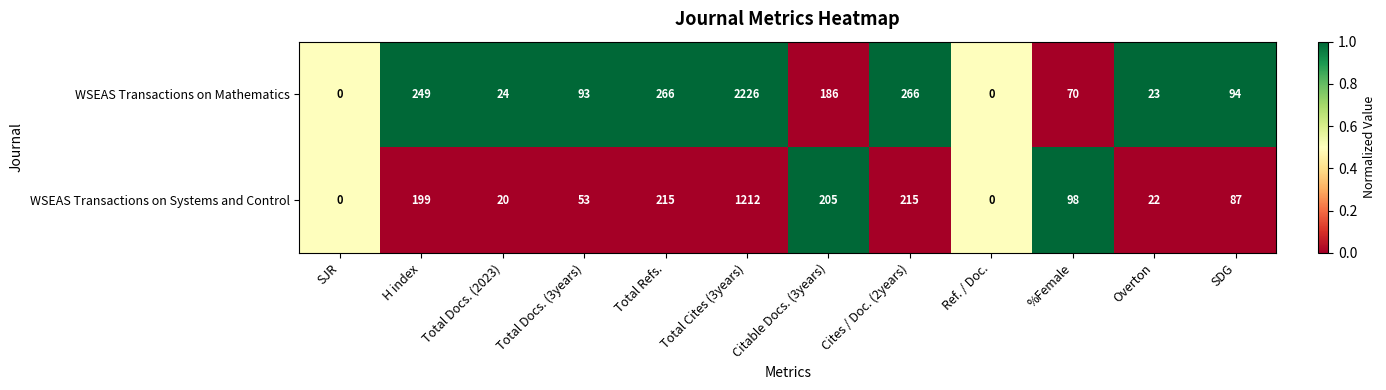

What is the highest value of the WSEAS Transactions on Systems and Control series?

1212